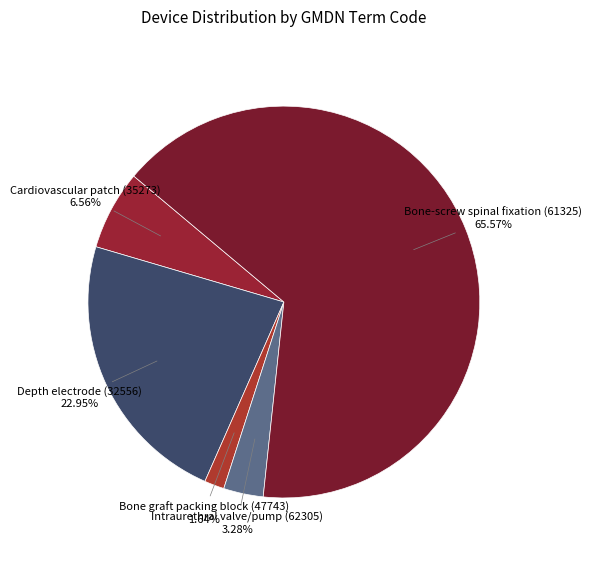

How many slices are in this pie chart?

5